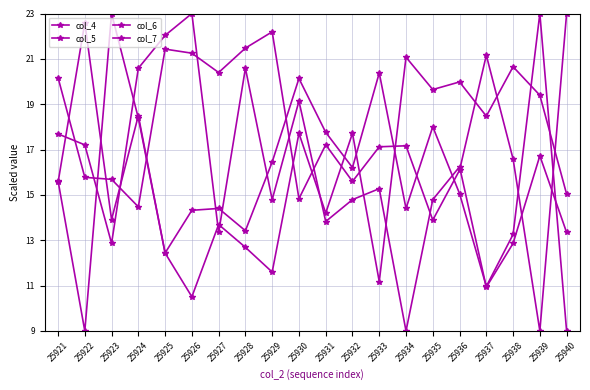

True or false: col_6 and col_5 intersect in this chart.

True